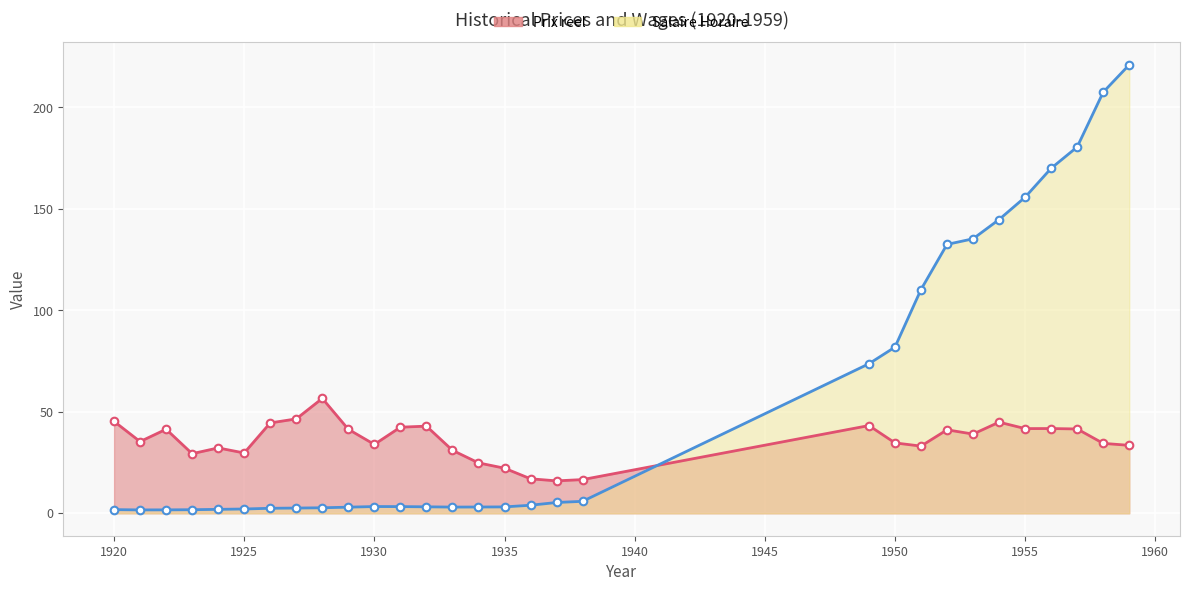

What is the total value across all series at 1923?

31.1